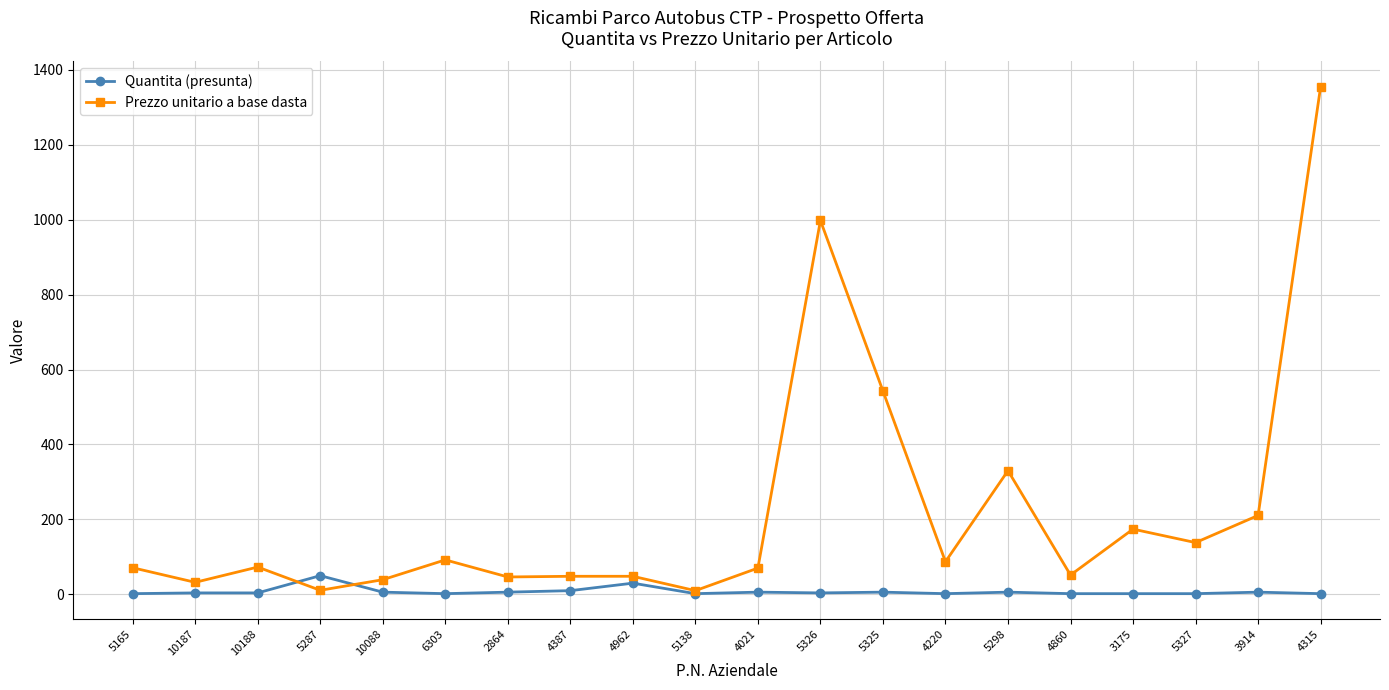

True or false: Prezzo unitario a base dasta has more than 0 interior local peaks.

True